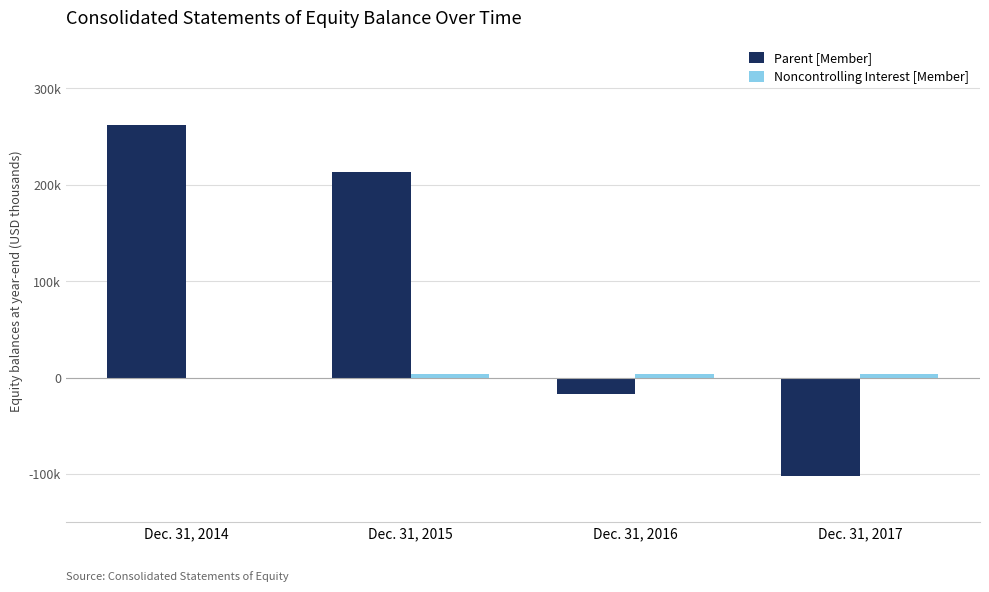

Are the bars grouped side by side (vs. stacked)?

Yes